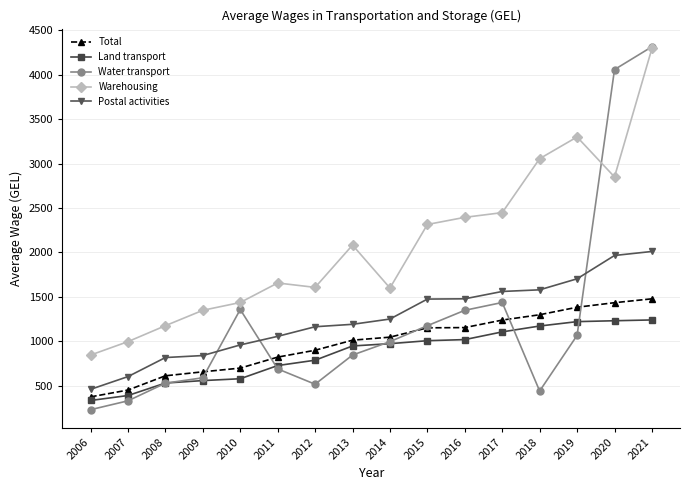

Does the chart display data point markers on the line(s)?

Yes